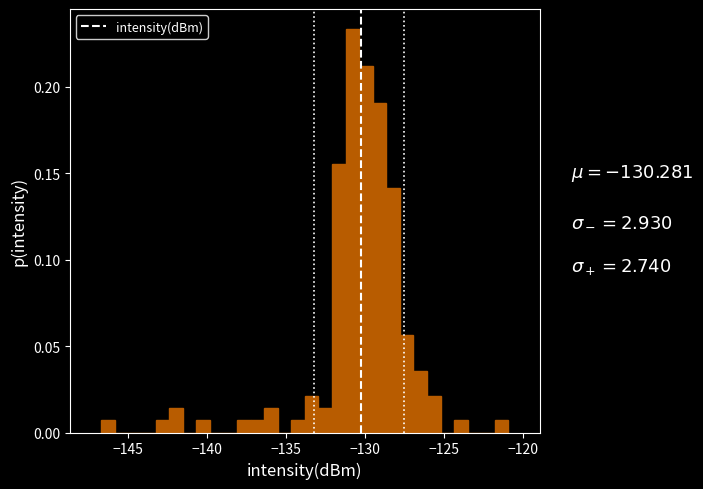

Around what value on the x-axis is the tallest bar? Give the approximate position of its centre, as read against the axis.

-131.0